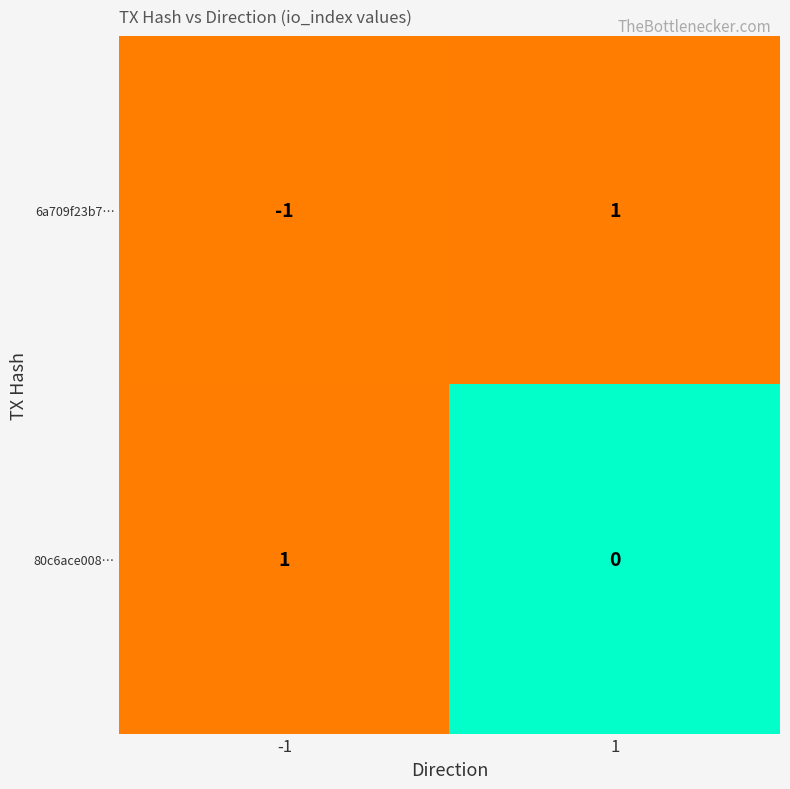

List the series in order of their overall mean, highest first.

80c6ace008…, 6a709f23b7…